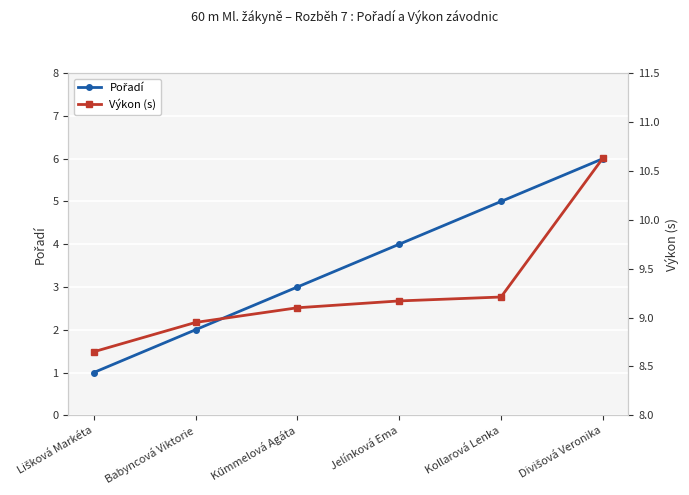

What is the value of the Pořadí point at the 6th from the left?

6.0